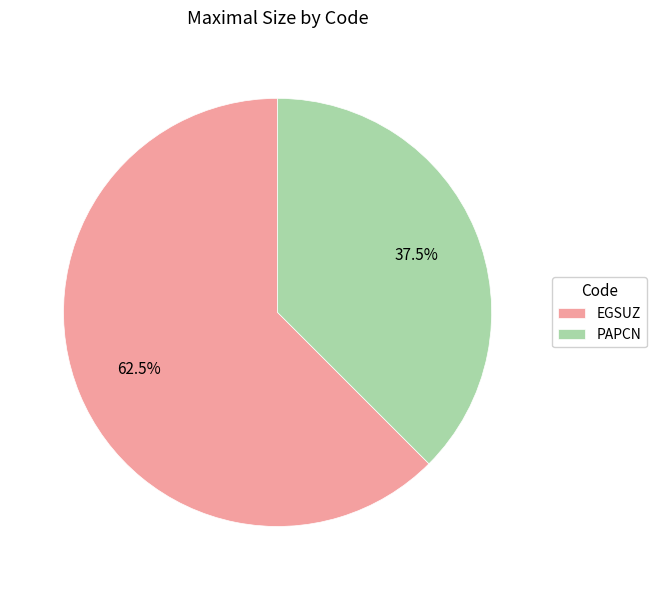

Is the sum of EGSUZ and PAPCN greater than half?

Yes